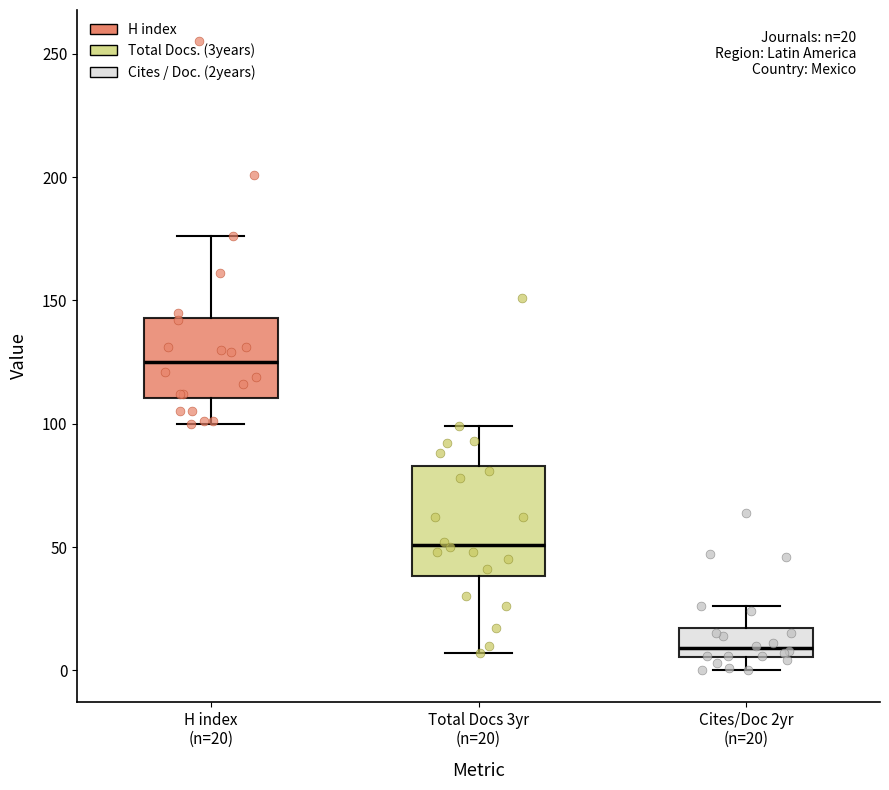

Which box's median line is the highest?

H index (n=20)